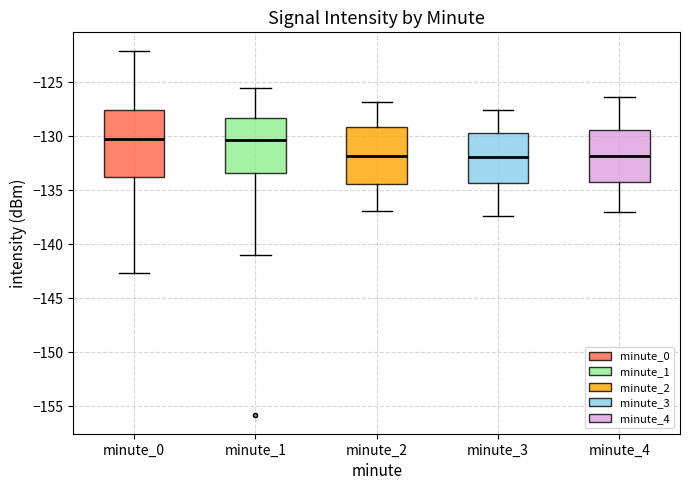

Reading left to right, transcribe this box plot: for each box, give where its median line is, the range the box spans, and where its two whiskers end, as read against the y-axis. The values are not printed on the chart, so give them approximately, as read against the axis.

minute_0: median -130.5, box -134.0 to -127.5, whiskers -142.5 to -122.0
minute_1: median -130.5, box -133.5 to -128.5, whiskers -141.0 to -125.5
minute_2: median -132.0, box -134.5 to -129.0, whiskers -137.0 to -127.0
minute_3: median -132.0, box -134.5 to -129.5, whiskers -137.5 to -127.5
minute_4: median -132.0, box -134.0 to -129.5, whiskers -137.0 to -126.5